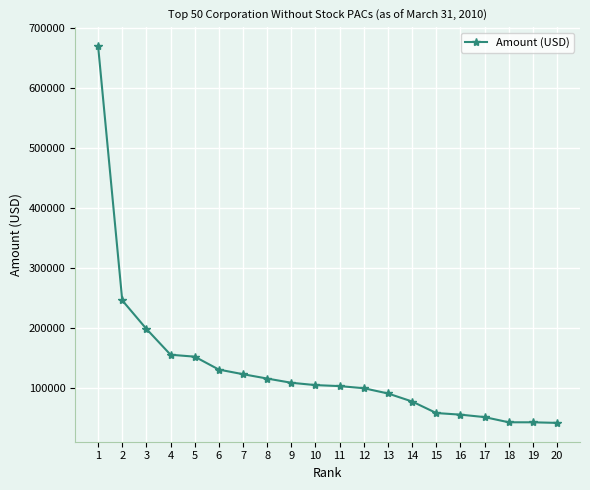

The chart shows a value of 341724.1 at 3. True or false?

False